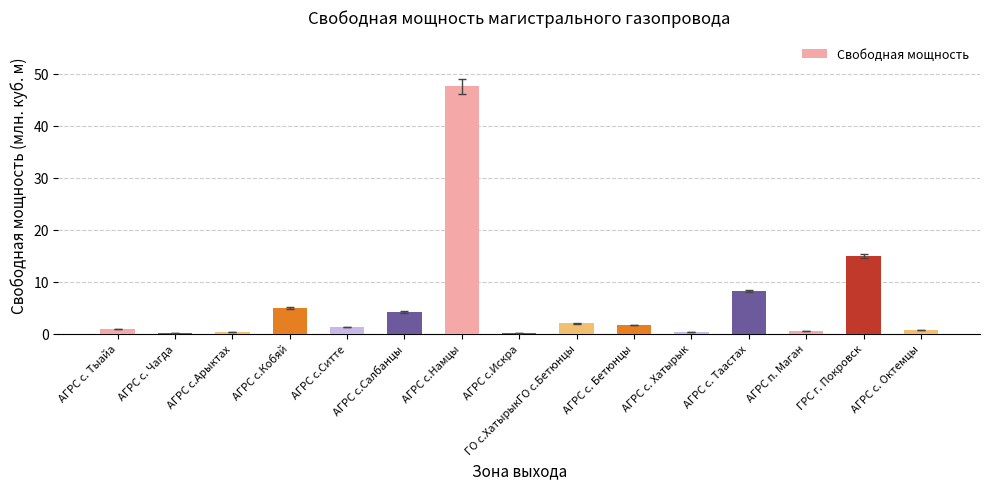

Where is the data nearest to the value 23?

ГРС г. Покровск